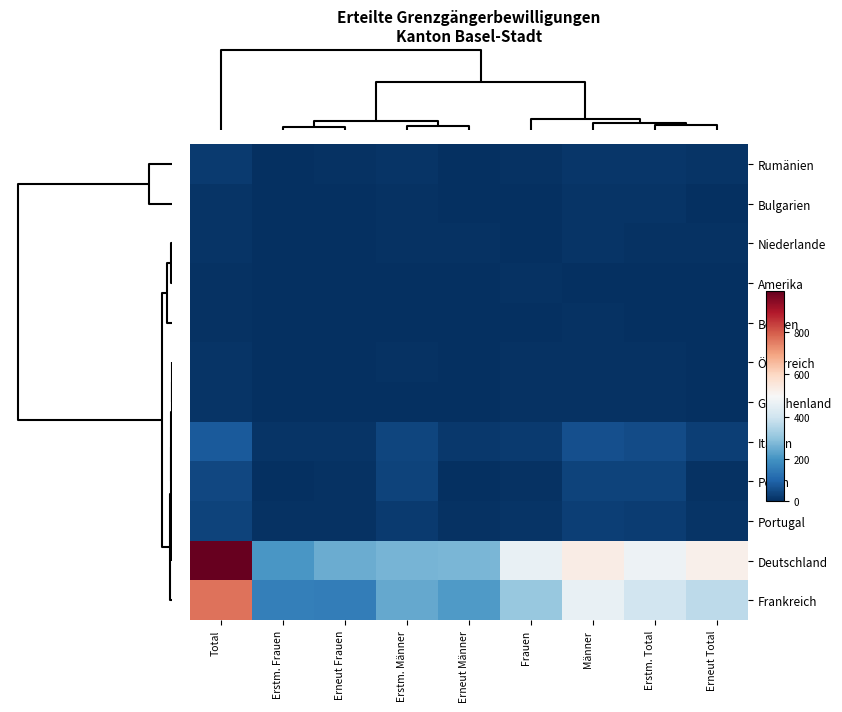

Reading right to left, what are all the values shown in this chart?

Rumänien: Erneut Total=8	Erstm. Total=13	Männer=14	Frauen=7	Erneut Männer=3	Erstm. Männer=11	Erneut Frauen=5	Erstm. Frauen=2	Total=21
Bulgarien: Erneut Total=3	Erstm. Total=8	Männer=9	Frauen=2	Erneut Männer=2	Erstm. Männer=7	Erneut Frauen=1	Erstm. Frauen=1	Total=11
Niederlande: Erneut Total=4	Erstm. Total=7	Männer=9	Frauen=2	Erneut Männer=4	Erstm. Männer=5	Erneut Frauen=0	Erstm. Frauen=2	Total=11
Amerika: Erneut Total=3	Erstm. Total=1	Männer=0	Frauen=4	Erneut Männer=0	Erstm. Männer=0	Erneut Frauen=3	Erstm. Frauen=1	Total=4
Belgien: Erneut Total=3	Erstm. Total=3	Männer=5	Frauen=1	Erneut Männer=3	Erstm. Männer=2	Erneut Frauen=0	Erstm. Frauen=1	Total=6
Österreich: Erneut Total=2	Erstm. Total=6	Männer=4	Frauen=4	Erneut Männer=0	Erstm. Männer=4	Erneut Frauen=2	Erstm. Frauen=2	Total=8
Griechenland: Erneut Total=3	Erstm. Total=6	Männer=5	Frauen=4	Erneut Männer=2	Erstm. Männer=3	Erneut Frauen=1	Erstm. Frauen=3	Total=9
Italien: Erneut Total=30	Erstm. Total=51	Männer=60	Frauen=21	Erneut Männer=19	Erstm. Männer=41	Erneut Frauen=11	Erstm. Frauen=10	Total=81
Polen: Erneut Total=7	Erstm. Total=38	Männer=38	Frauen=7	Erneut Männer=3	Erstm. Männer=35	Erneut Frauen=4	Erstm. Frauen=3	Total=45
Portugal: Erneut Total=10	Erstm. Total=27	Männer=28	Frauen=9	Erneut Männer=5	Erstm. Männer=23	Erneut Frauen=5	Erstm. Frauen=4	Total=37
Deutschland: Erneut Total=520	Erstm. Total=473	Männer=533	Frauen=460	Erneut Männer=269	Erstm. Männer=264	Erneut Frauen=251	Erstm. Frauen=209	Total=993
Frankreich: Erneut Total=368	Erstm. Total=400	Männer=459	Frauen=309	Erneut Männer=215	Erstm. Männer=244	Erneut Frauen=153	Erstm. Frauen=156	Total=768